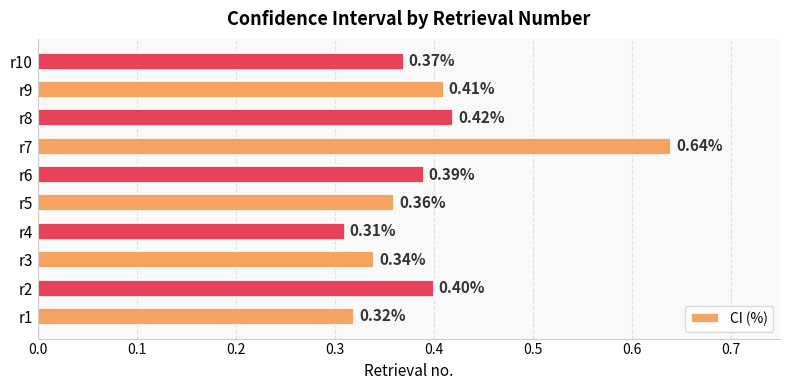

Rank the categories by value from highest to lowest.

r7, r8, r9, r2, r6, r10, r5, r3, r1, r4